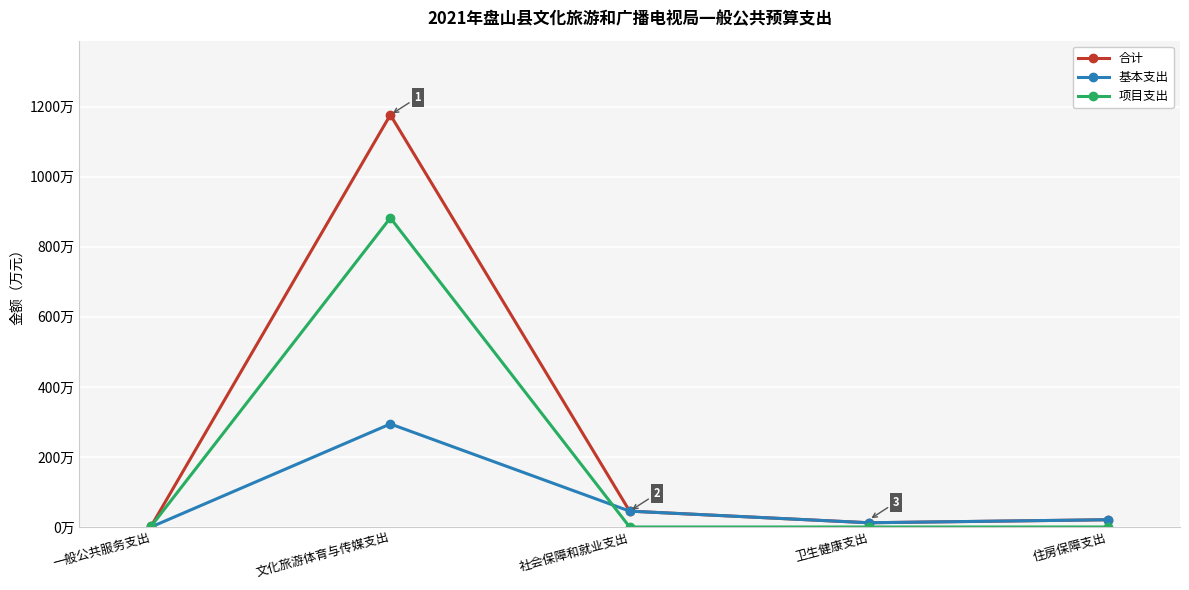

Is this an area chart (filled region under the line)?

No